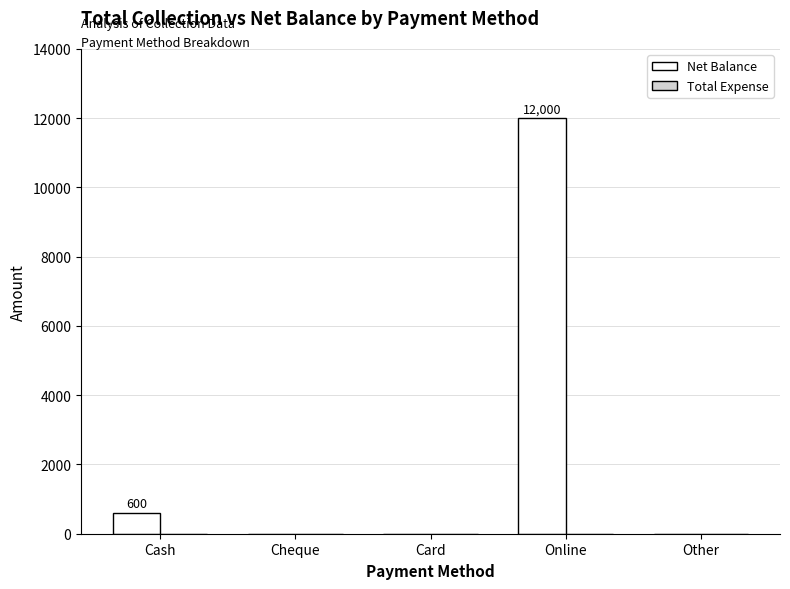

Reading right to left, transcribe all the data shown in this chart.

Other=0	Online=12000	Card=0	Cheque=0	Cash=600